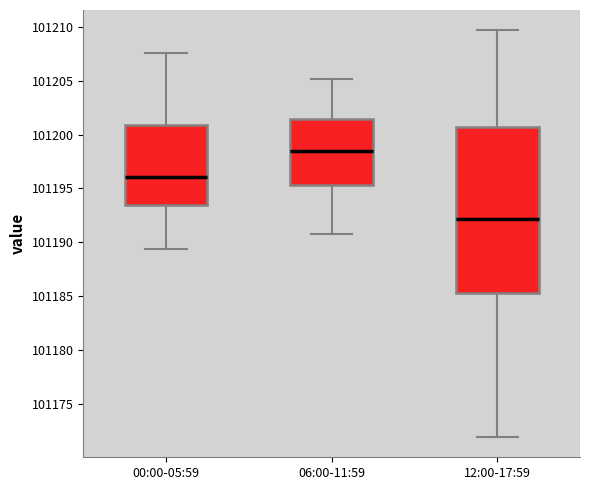

Which box's median line is the lowest?

12:00-17:59